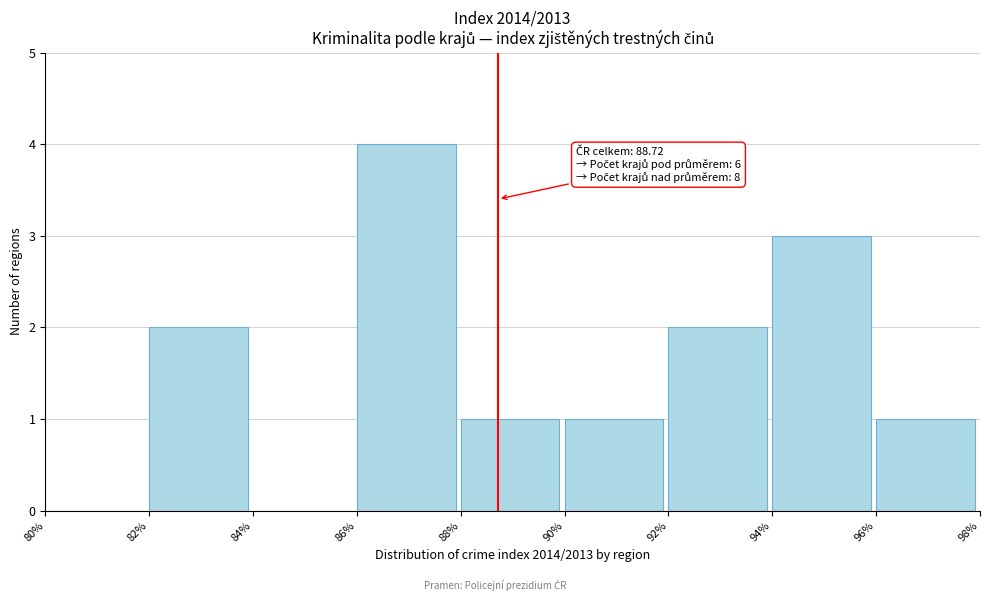

Which range on the x-axis has the tallest bar?

86% to 88%